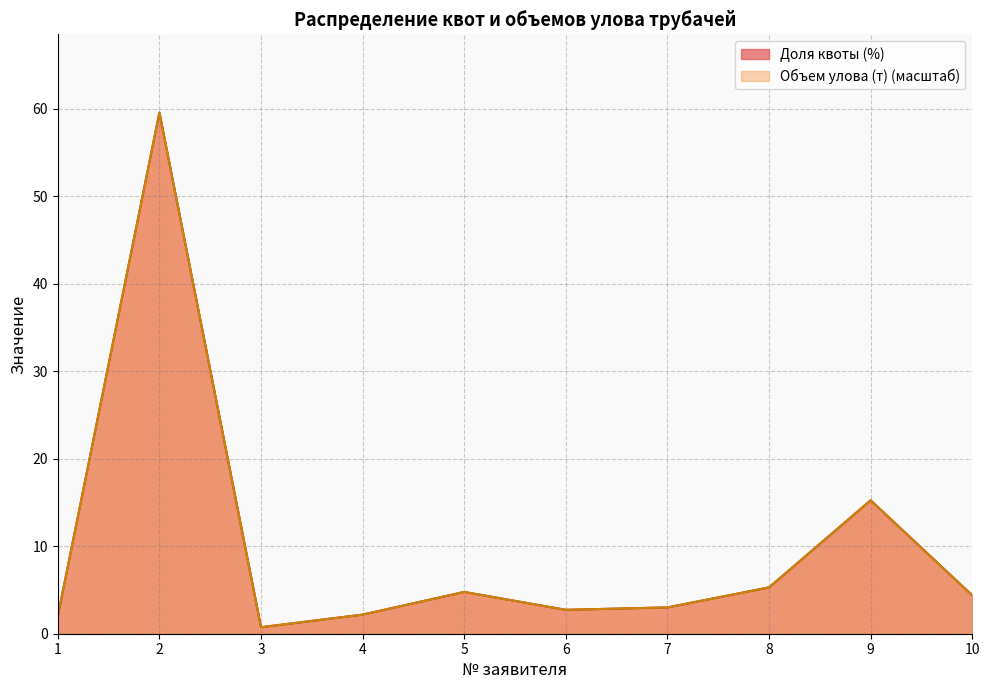

Which series ends up on top after the final intersection of Объем улова (т) and Доля квоты (%)?

Доля квоты (%)